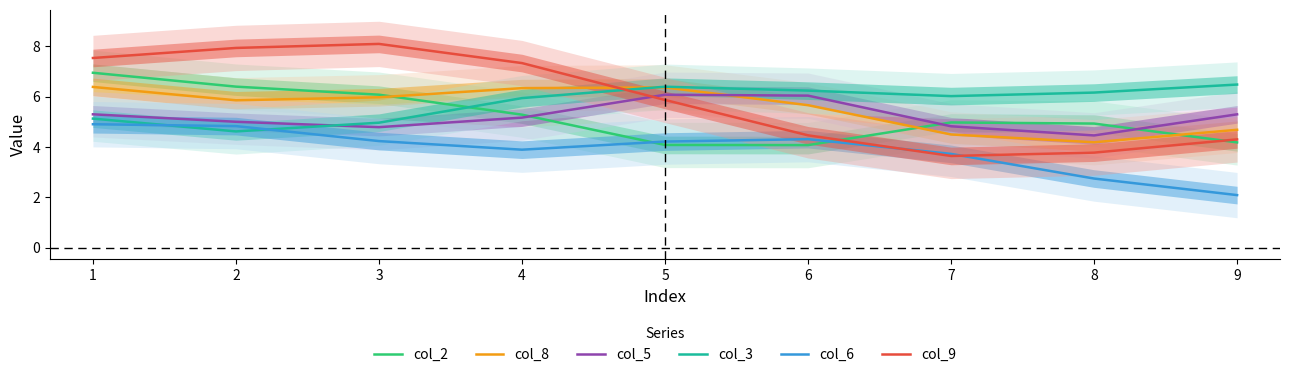

Which series ends up on top after the final intersection of col_3 and col_5?

col_3